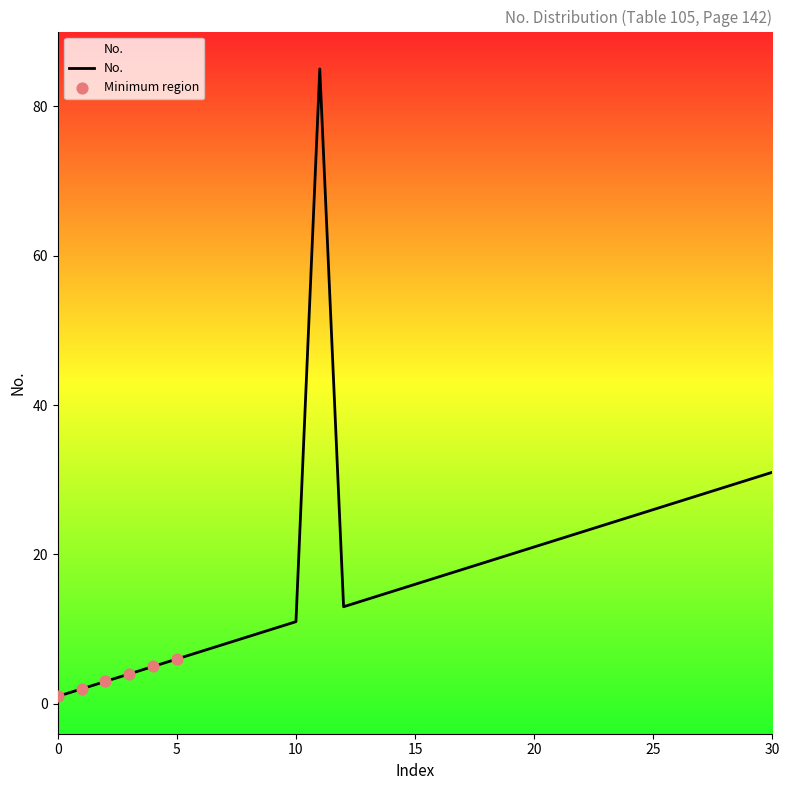

What is the ratio of the value at 23 to the value at 21?

1.1